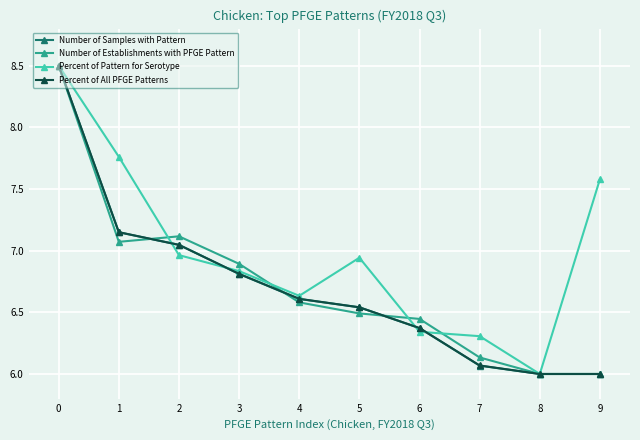

What is the lowest value of the Number of Samples with Pattern series?

6.0